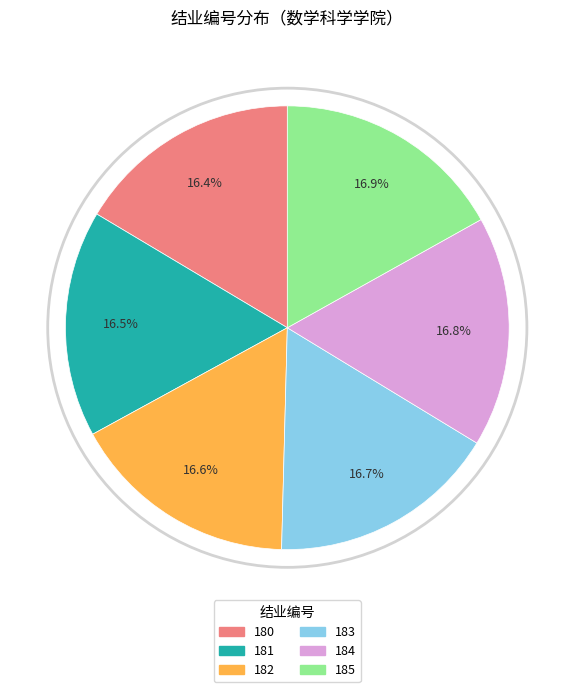

To the nearest percent, what portion does 183 represent?

17%